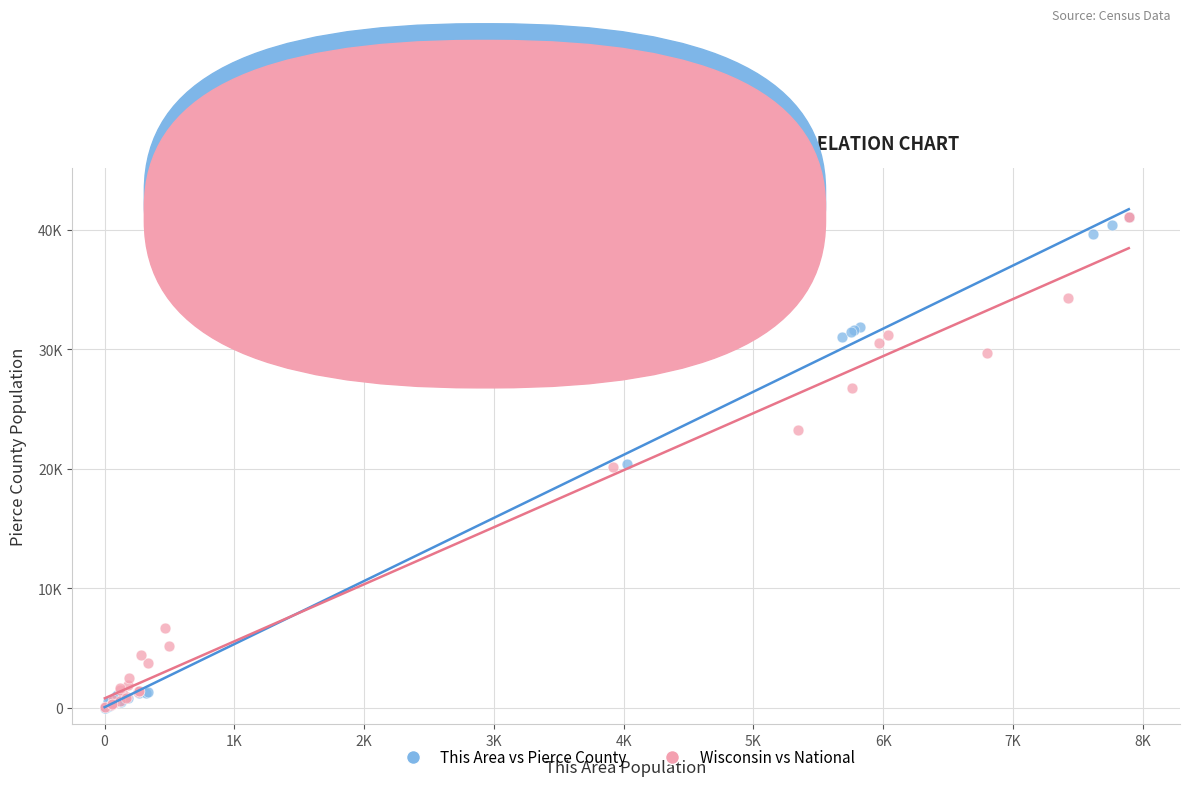

Which series has the widest spread of Y values?

This Area vs Pierce County